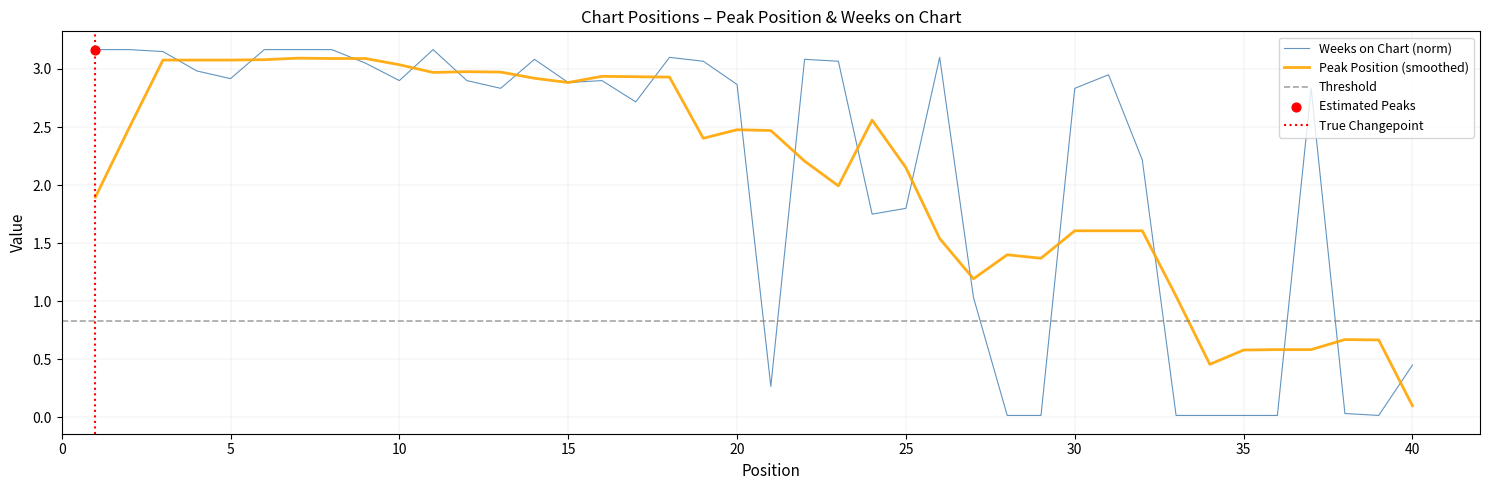

Approximately how many times larger is the value at 2 compared to 24?

1.8